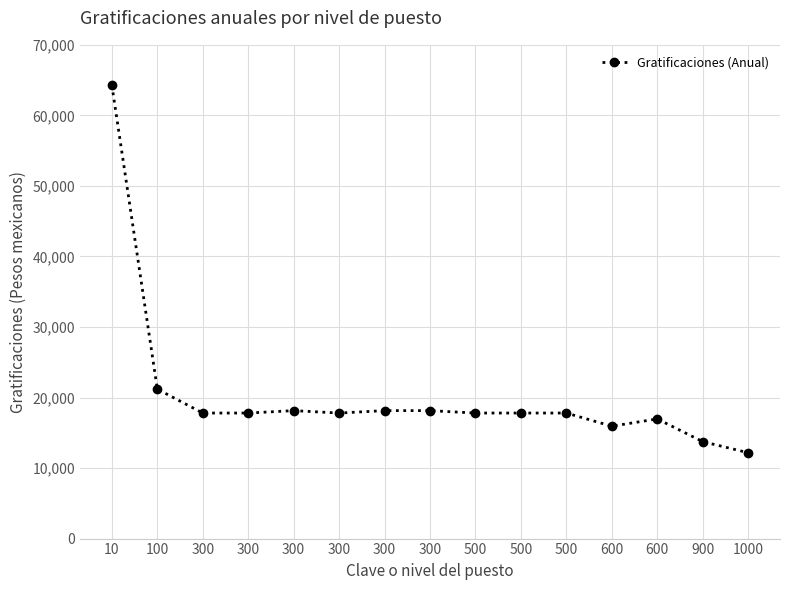

Reading right to left, extract all data points from this chart.

12171.4	13742.8	16965.4	15931.4	17797.7	17797.7	17797.7	18142.0	18142.0	17797.3	18142.0	17797.3	17797.3	21190.7	64280.3